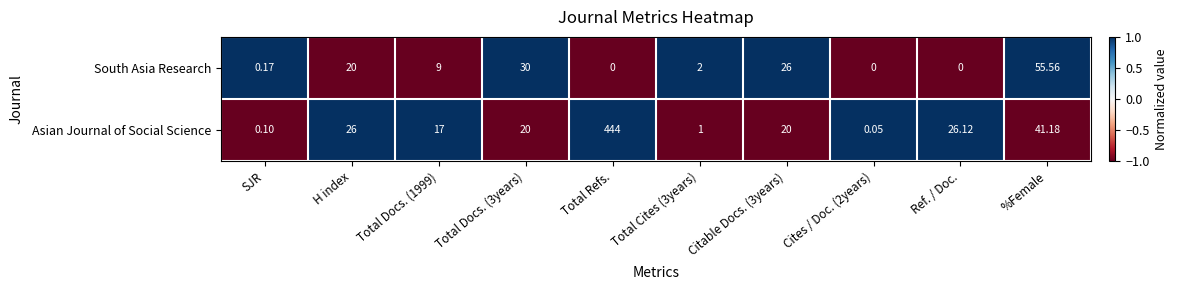

Which series changed the most between H index and Cites / Doc. (2years)?

Asian Journal of Social Science